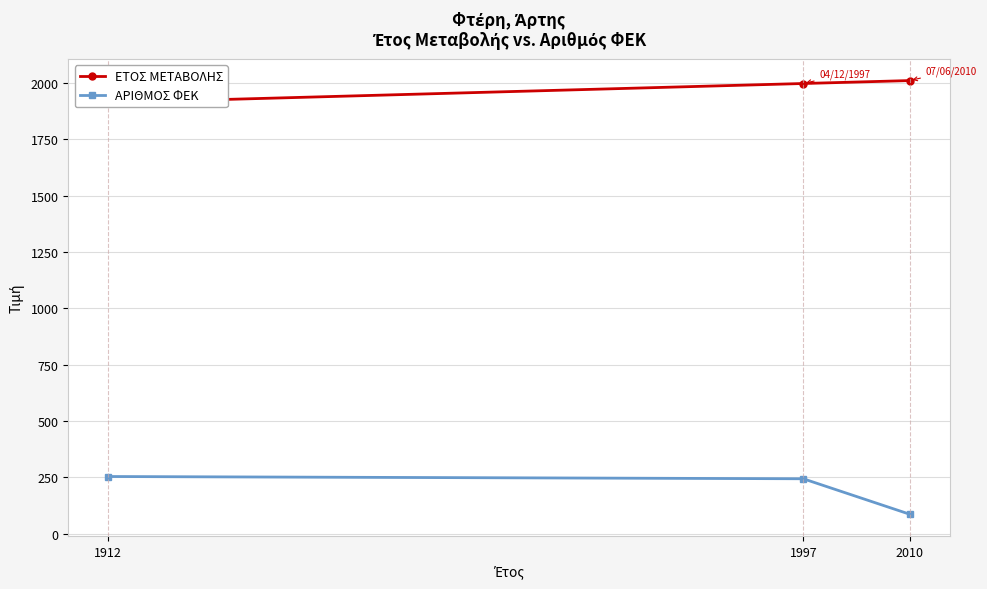

Which has a higher value, 1997 or 2010?

2010